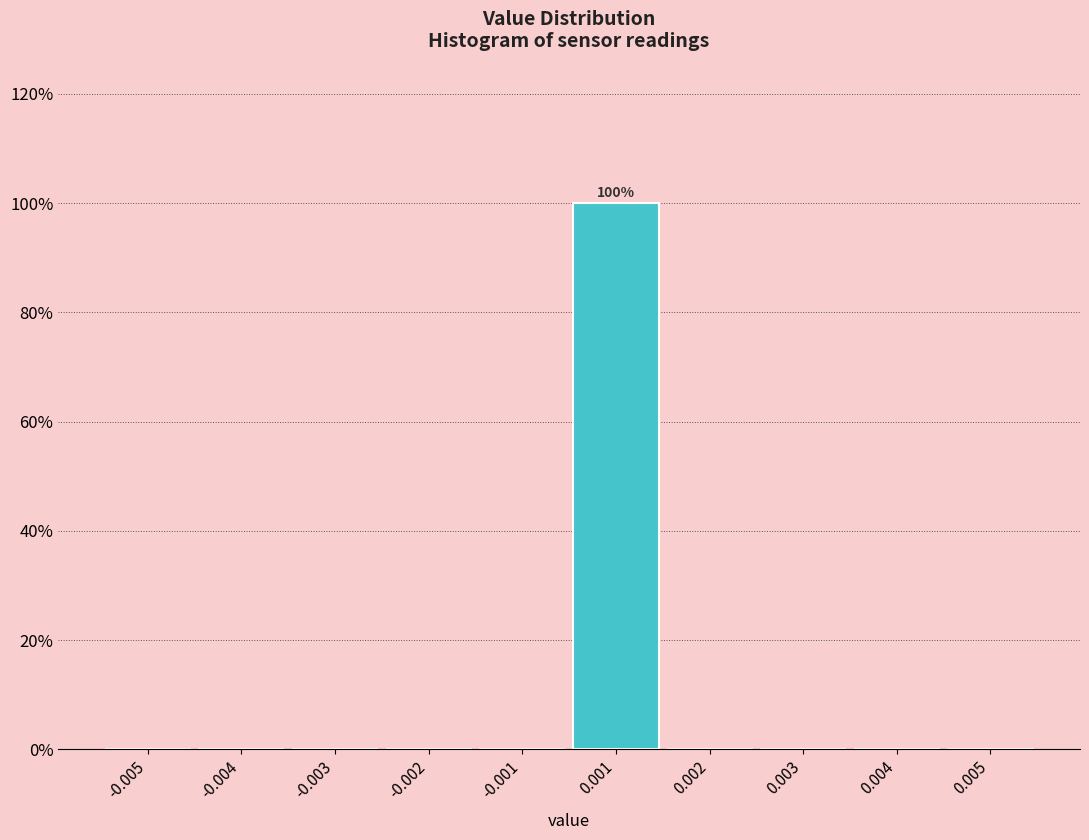

Are the bars horizontal?

No